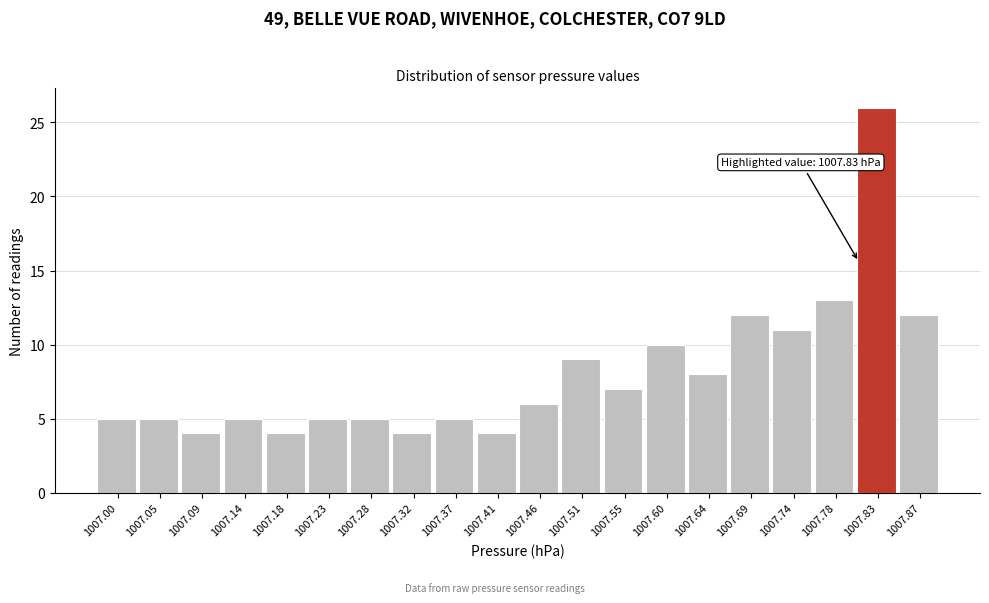

Reading right to left, what are all the values shown in this chart?

12	26	13	11	12	8	10	7	9	6	4	5	4	5	5	4	5	4	5	5